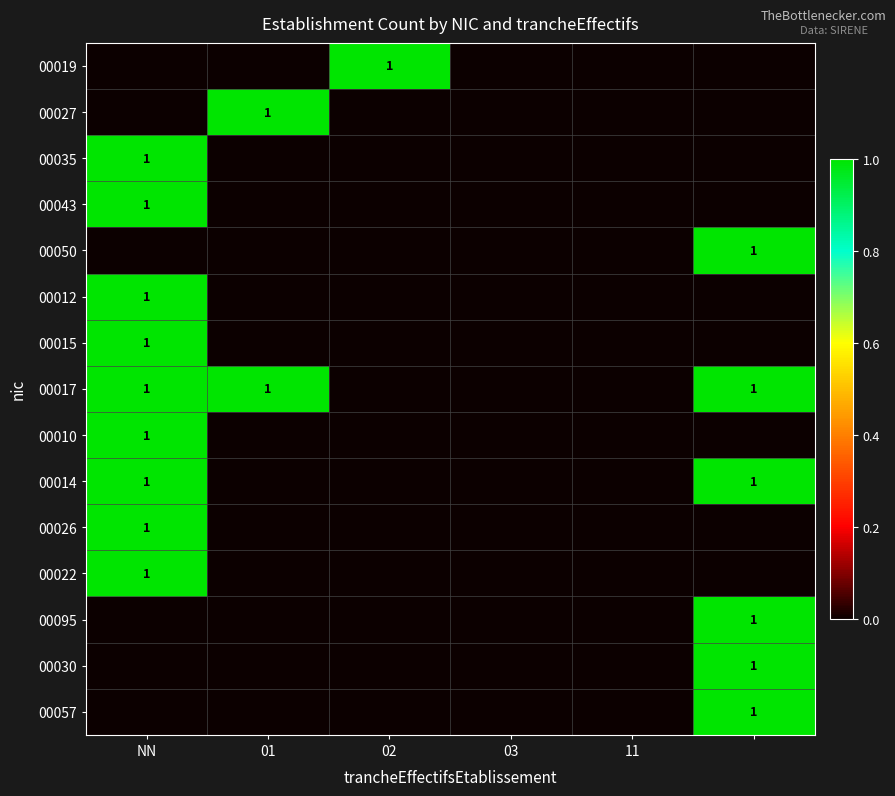

True or false: 00035 has a value of 1 at NN.

True